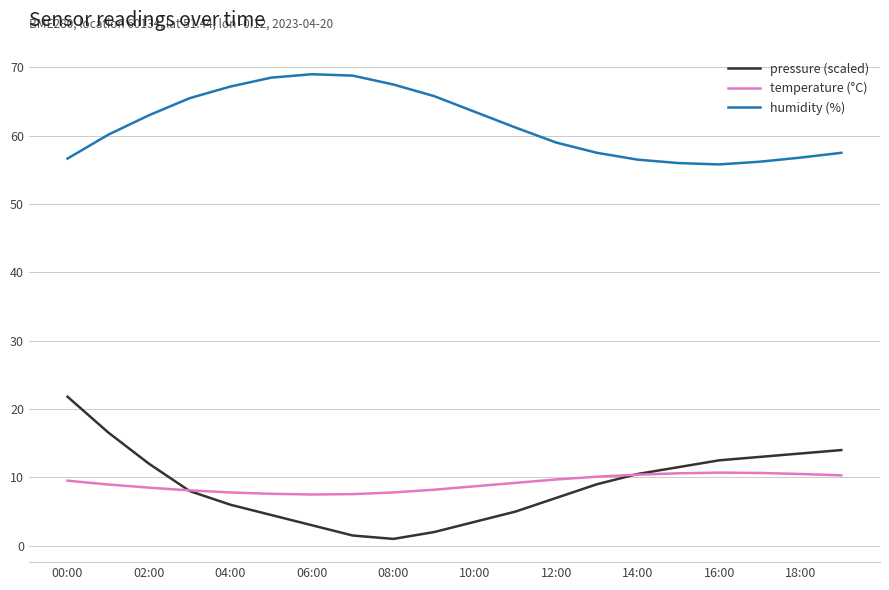

What is the minimum value for temperature (°C)?

7.5